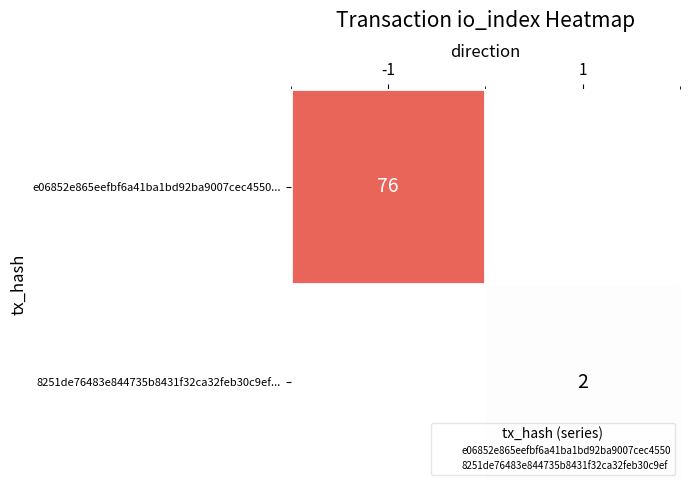

Is it true that 8251de76483e844735b8431f32ca32feb30c9ef... equals 3 at 1?

False